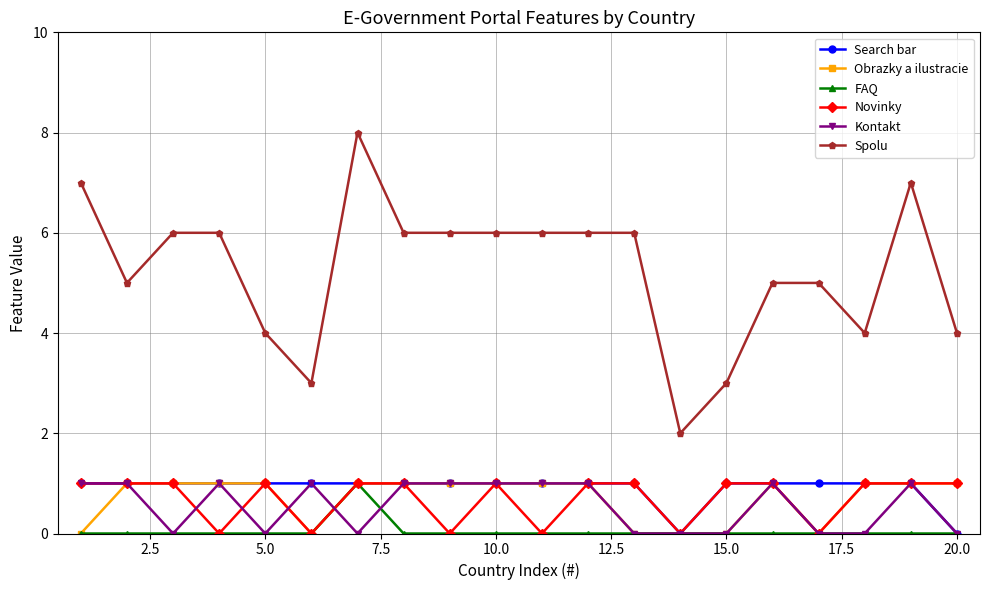

True or false: Spolu and Novinky intersect in this chart.

False